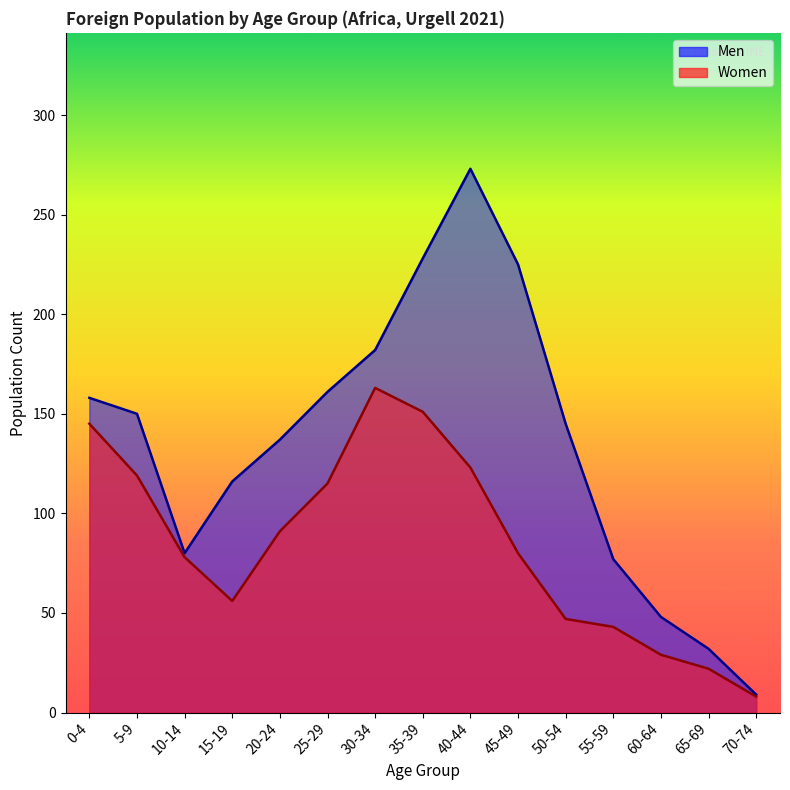

Does the chart display data point markers on the line(s)?

No